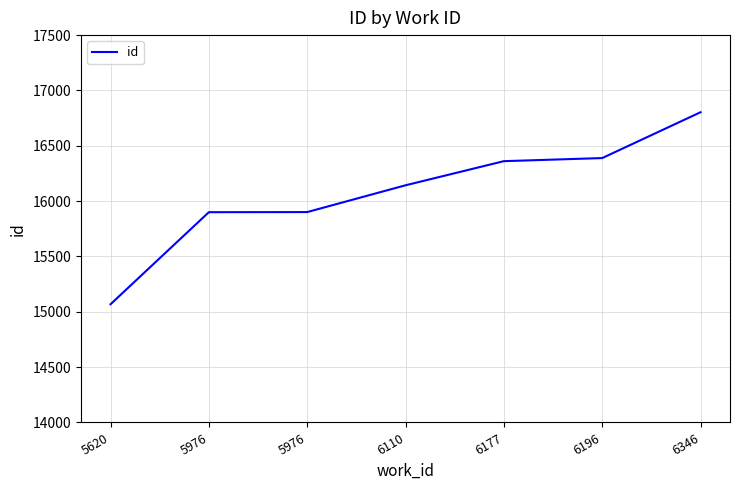

Does the chart display data point markers on the line(s)?

No